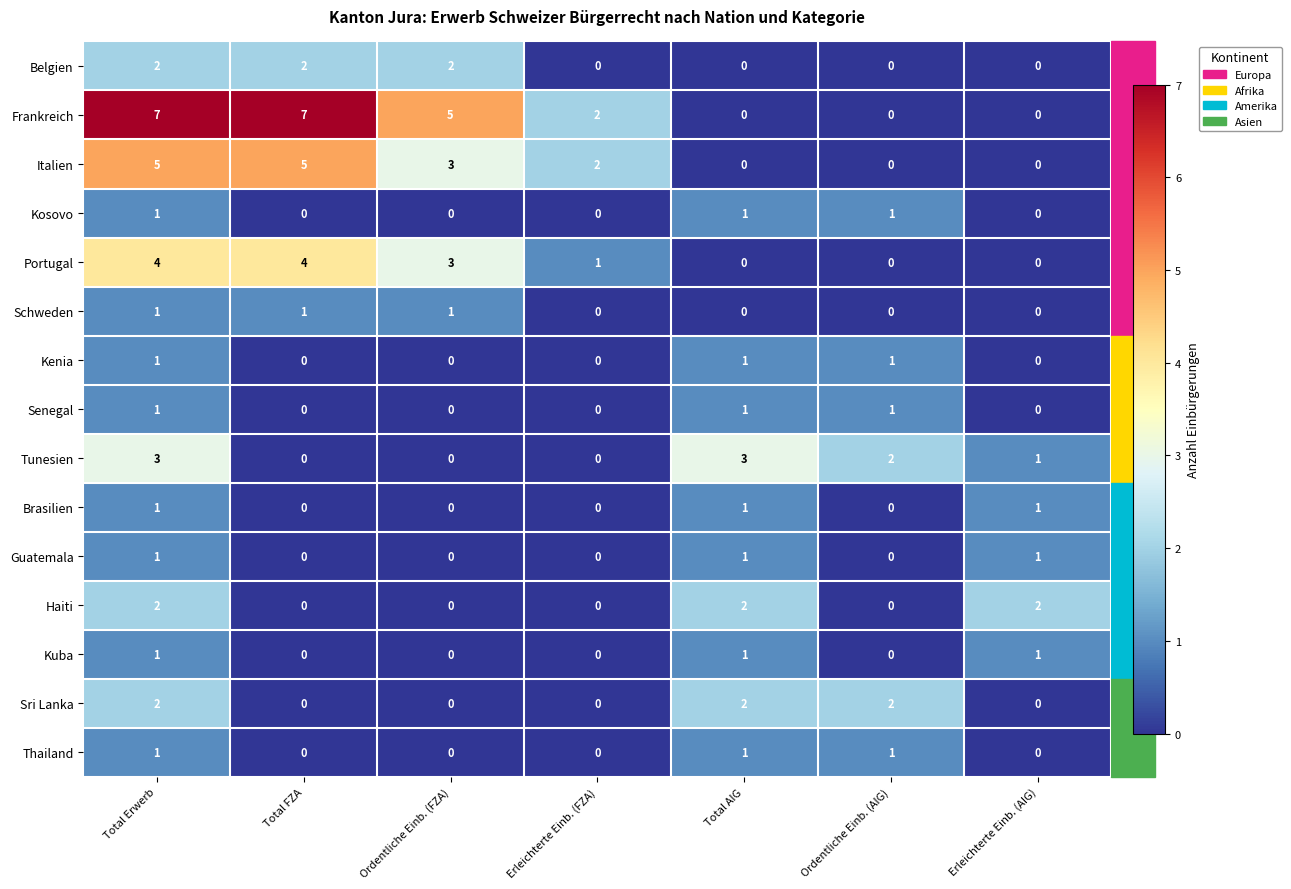

What is the maximum value shown in the chart?

7